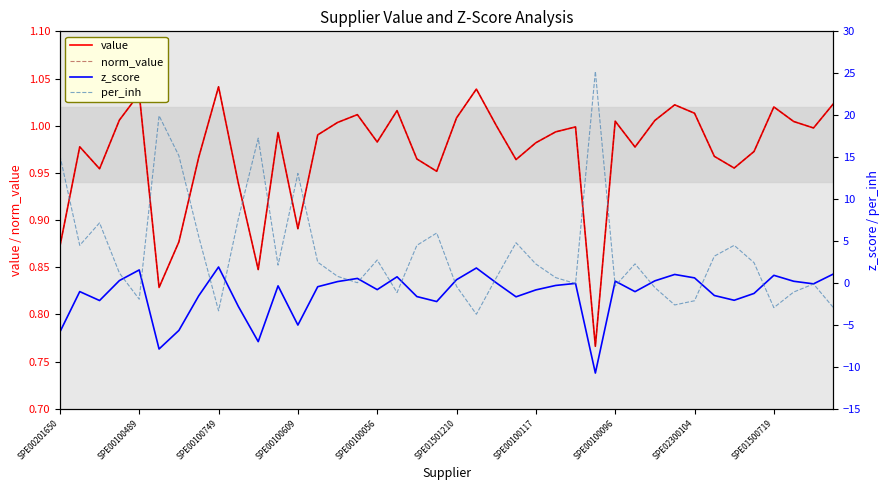

Rank the series by their maximum value, from highest to lowest.

per_inh, z_score, value, norm_value